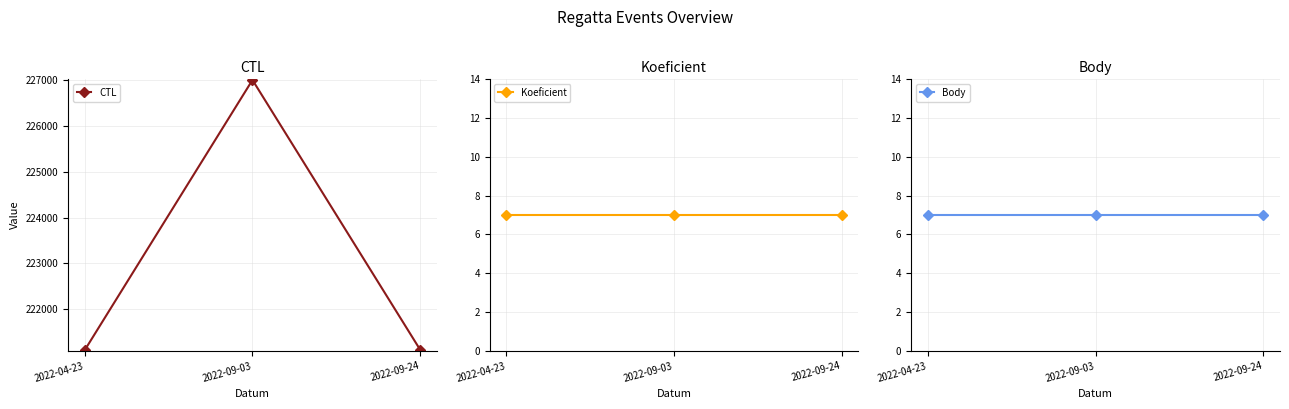

Which series has the largest total across all categories?

CTL